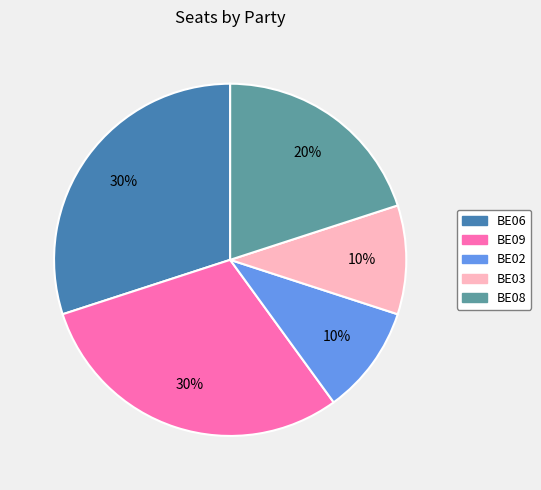

To the nearest percent, what portion does BE08 represent?

20%